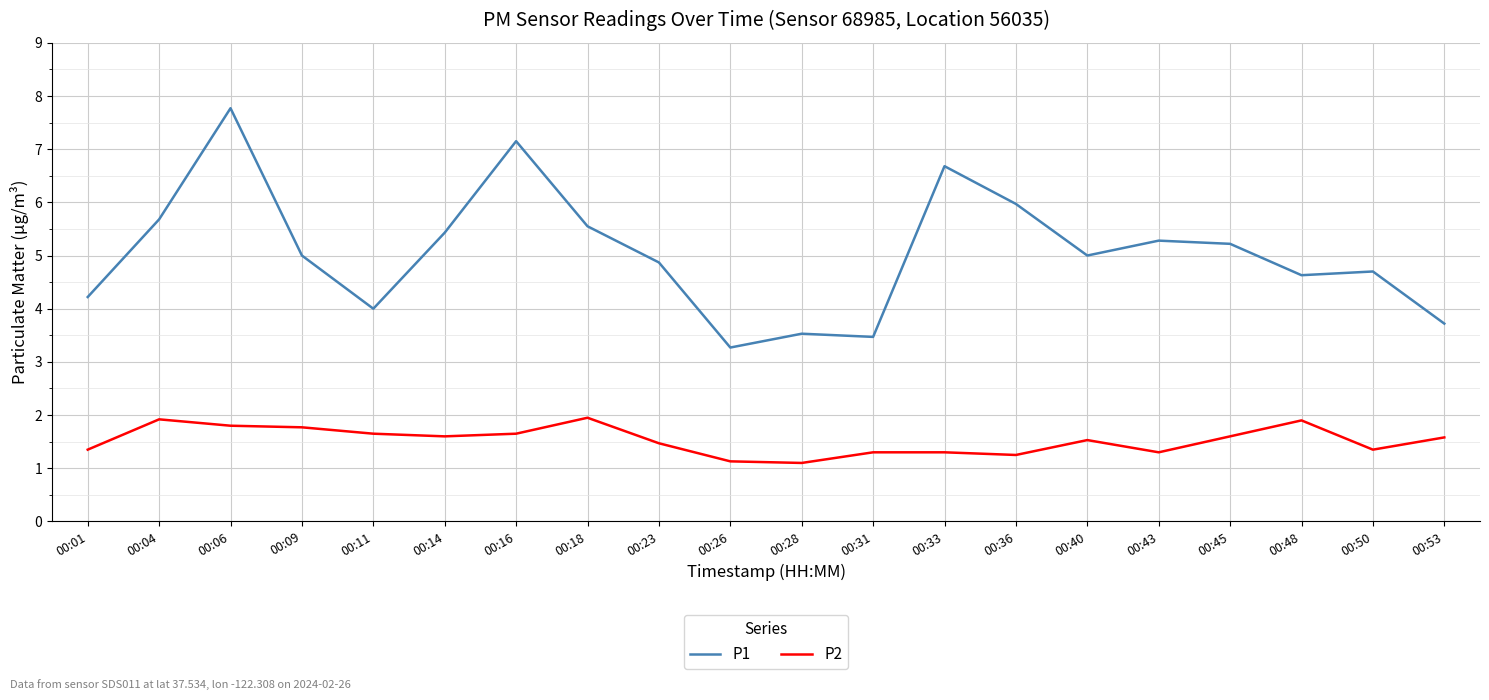

What is the difference between the P2 values at 00:43 and 00:14?

0.3